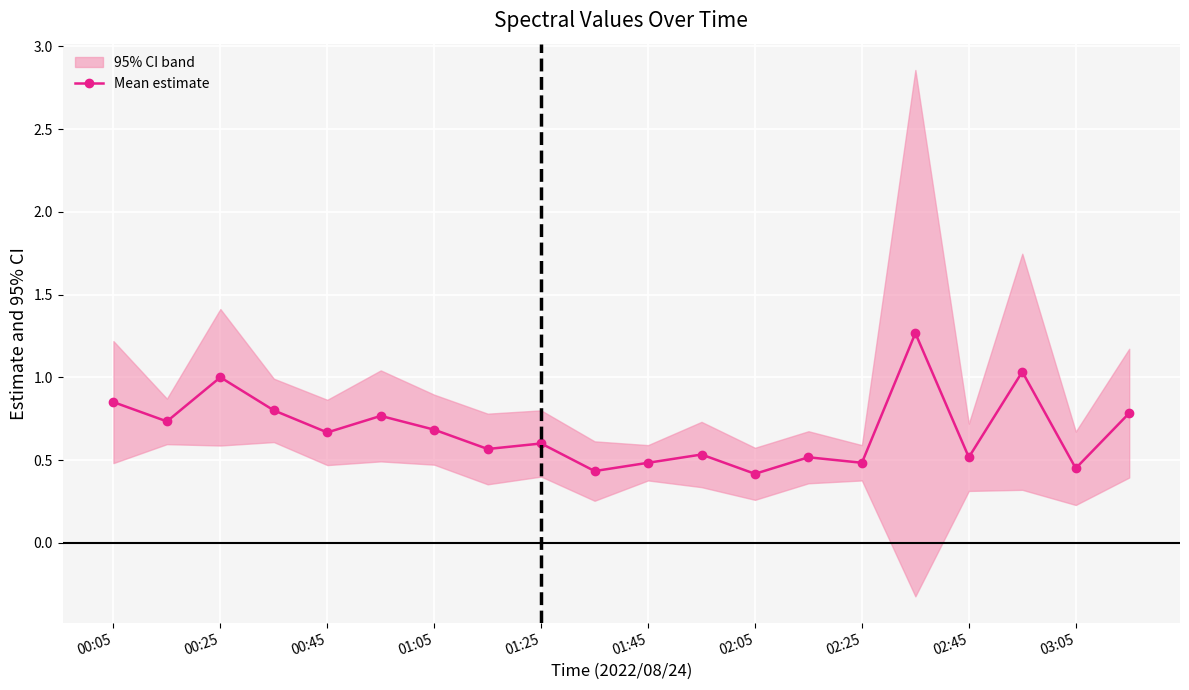

True or false: Mean estimate has a value of 0.5 at 02:45.

True